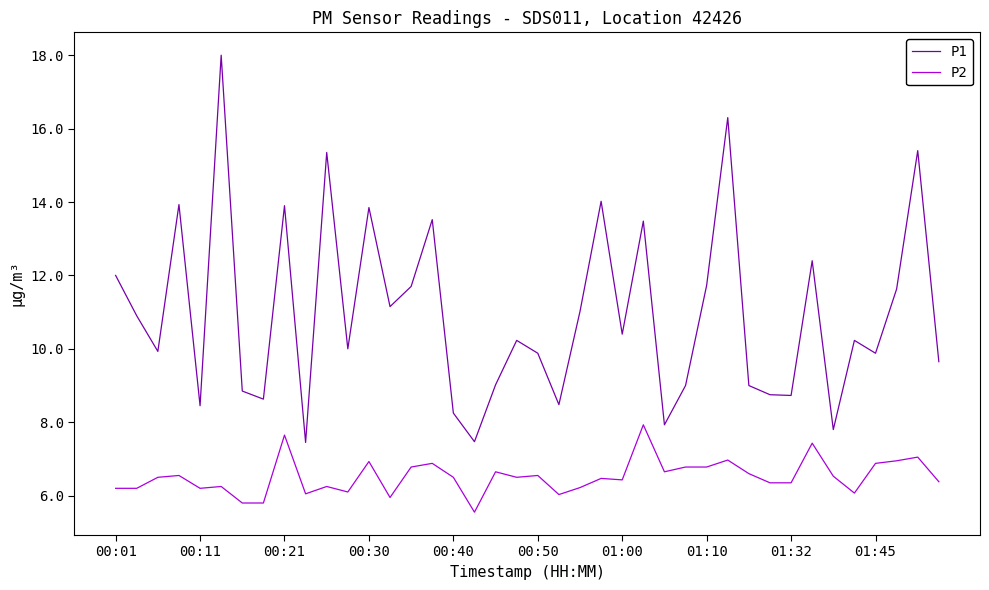

Which series has the largest total across all categories?

P1